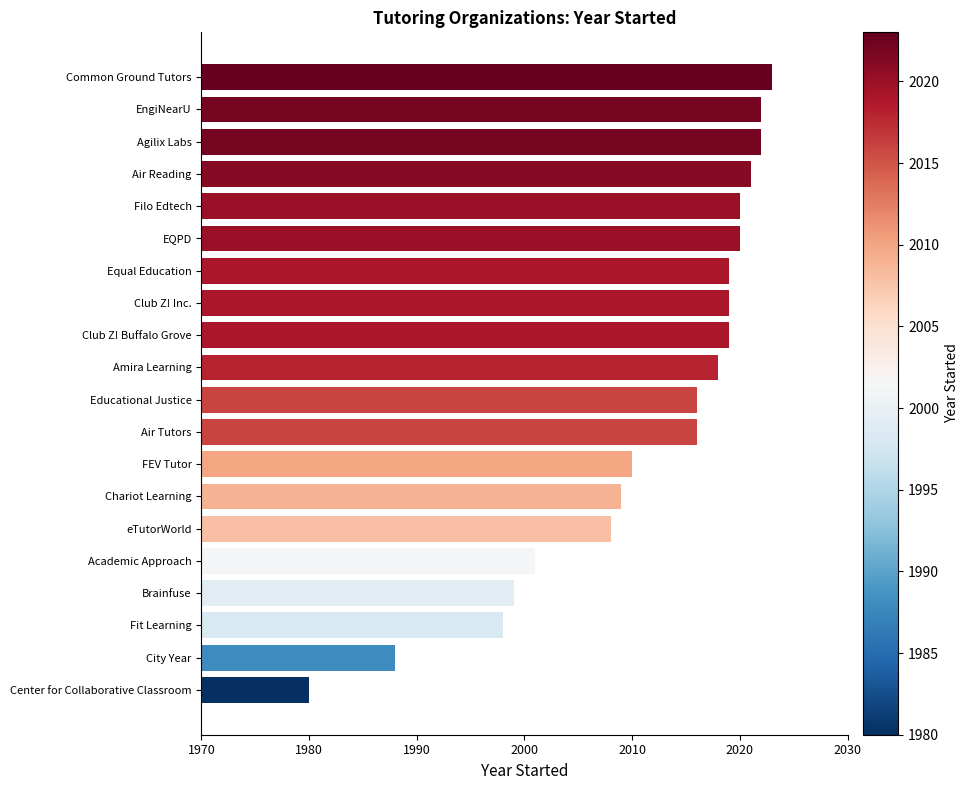

What is the change in value from Fit Learning to EngiNearU?

+24